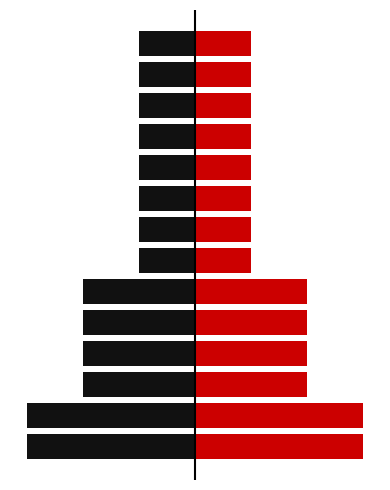

How many groups of bars are there?

14